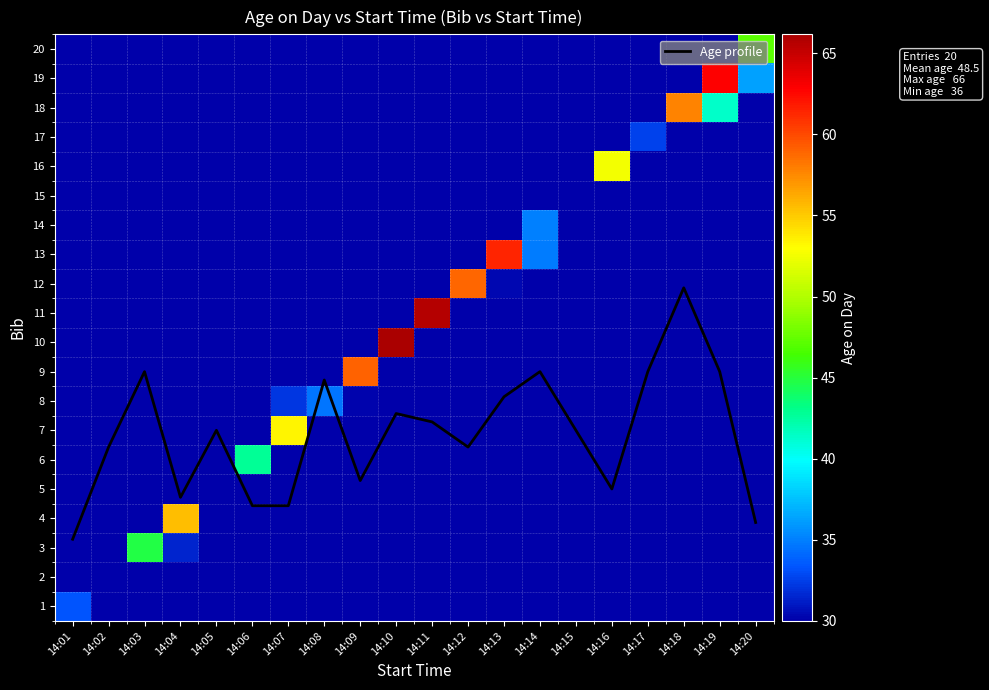

The row_2 series shows 52.3 at 14:18. True or false?

False